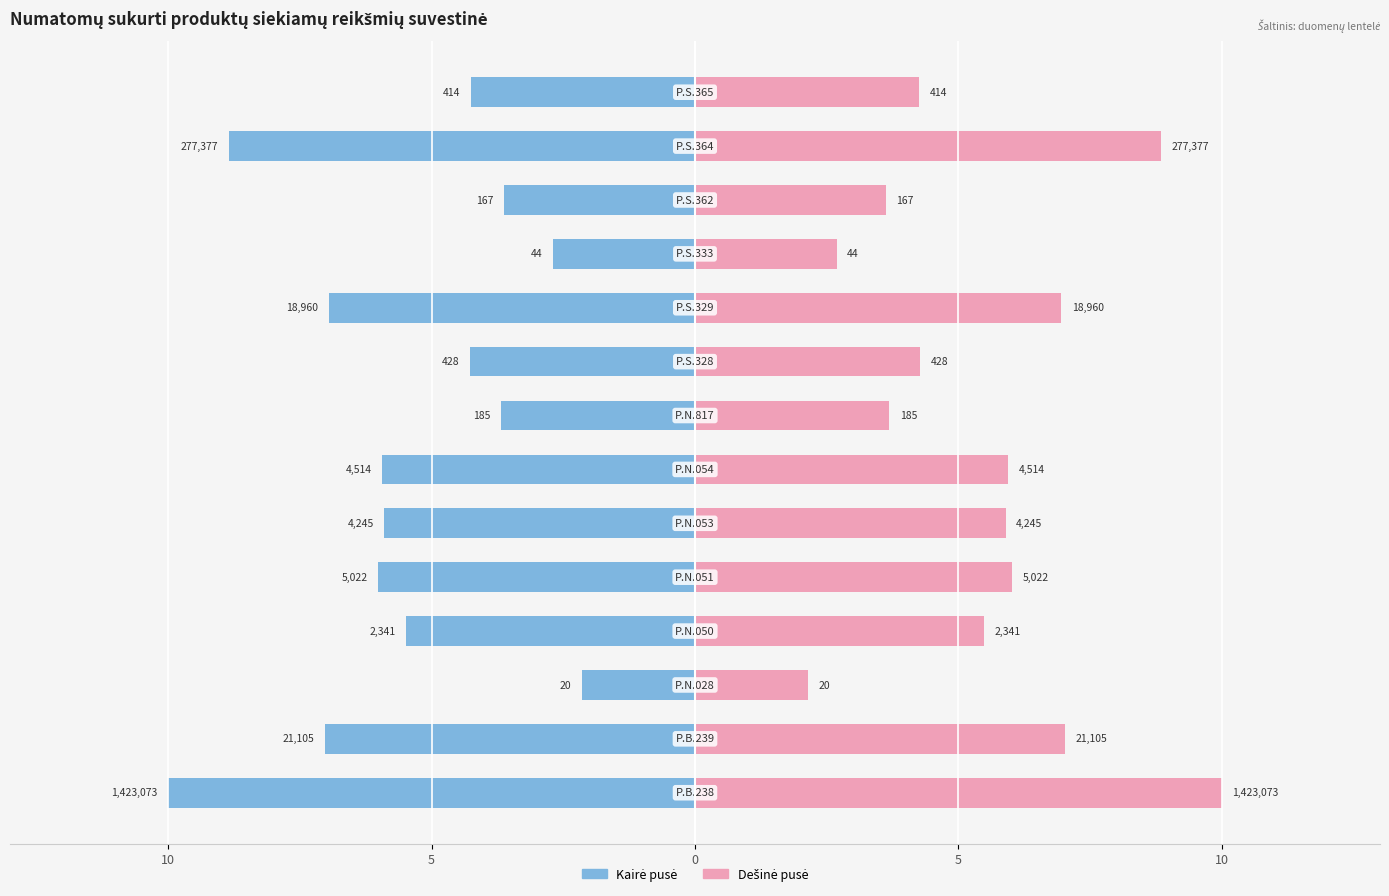

How many data points does each series have?

14